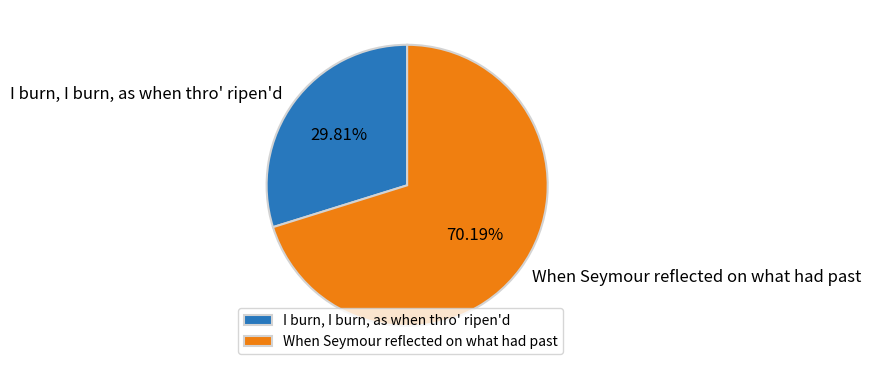

Rank the categories by value from lowest to highest.

I burn, I burn, as when thro' ripen'd, When Seymour reflected on what had past